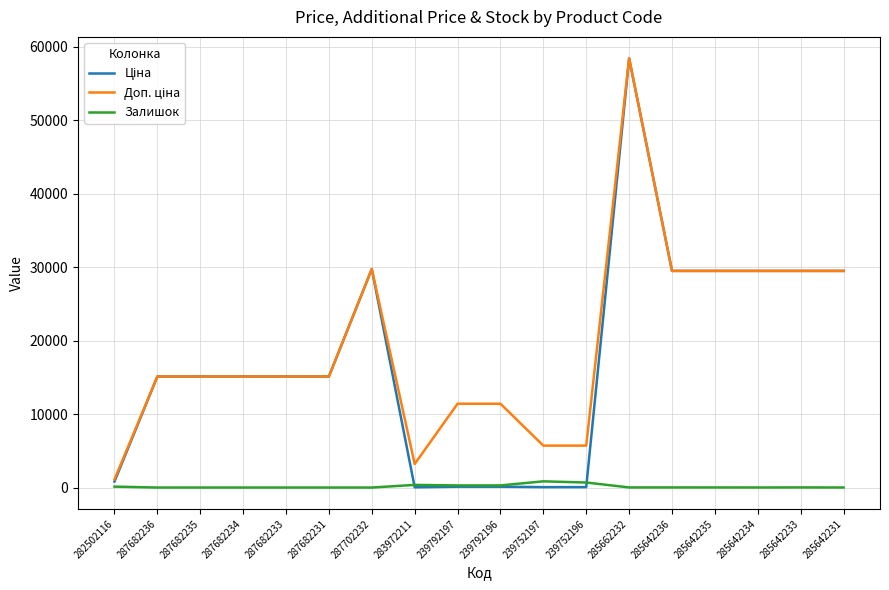

At which category does the chart reach its peak across all series?

285662232